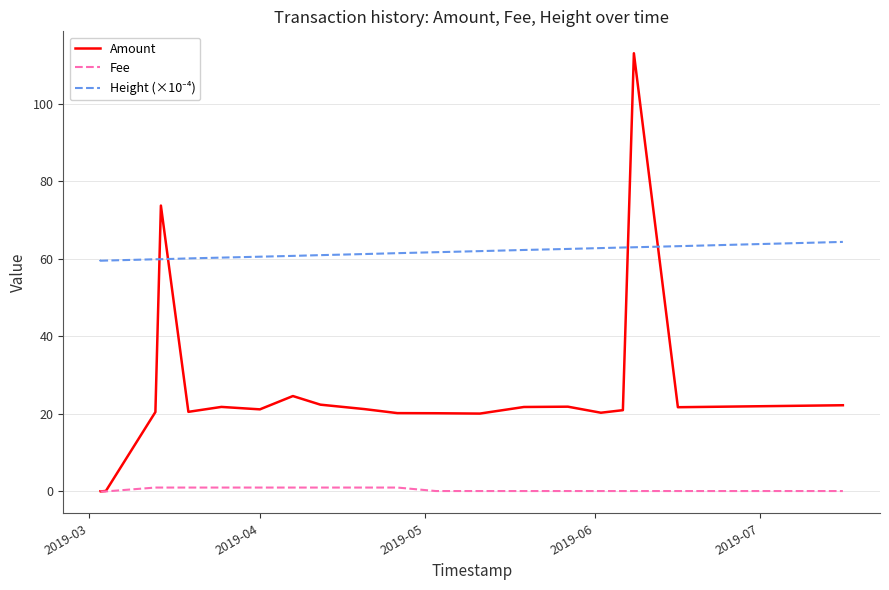

List the series in order of their peak value, lowest first.

Fee, Height (×10⁻⁴), Amount